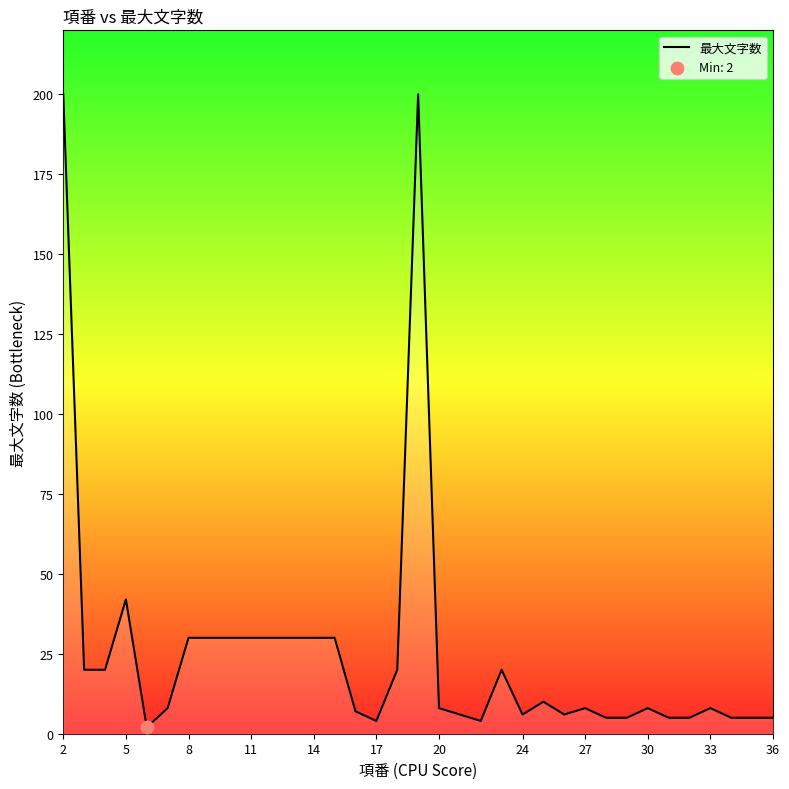

What is the maximum value shown in the chart?

200